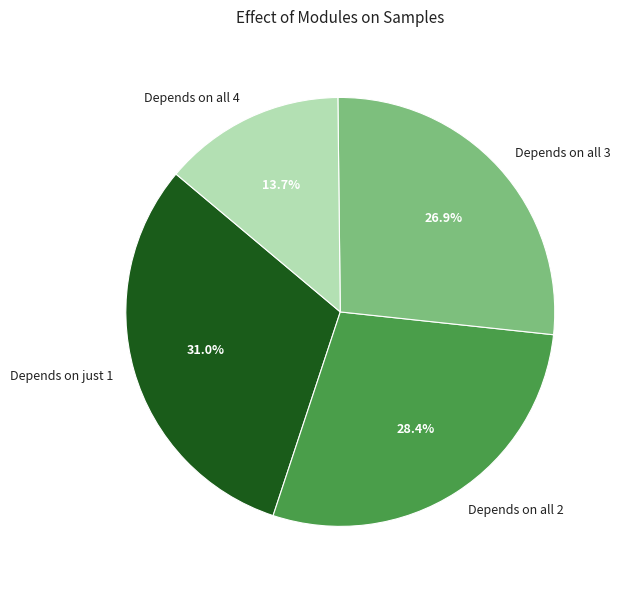

What is the ratio of the value at Depends on all 3 to the value at Depends on all 4?

2.0